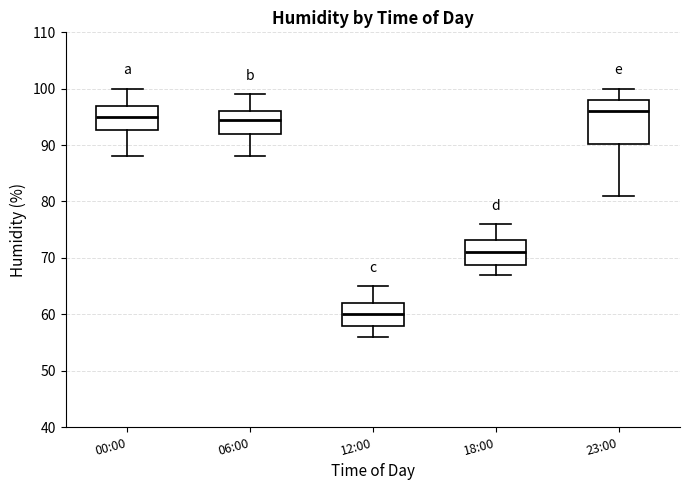

Which box is the tallest, from its lower edge to its upper edge?

23:00